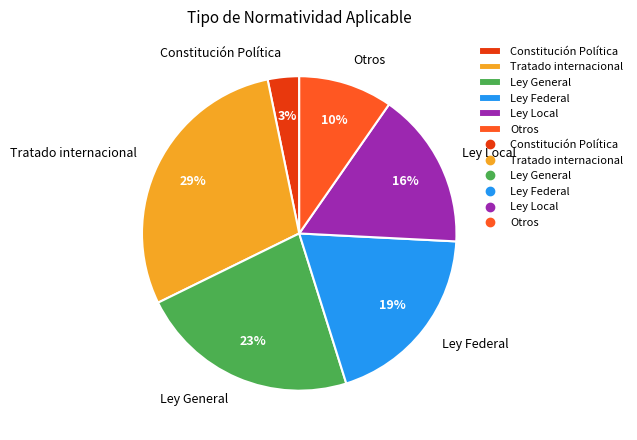

Which slice is the smallest?

Constitución Política